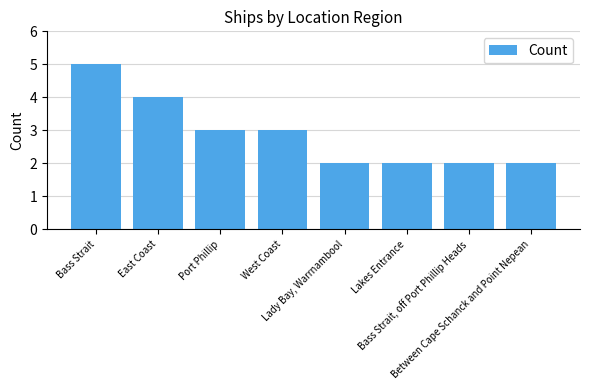

Reading left to right, what are all the values shown in this chart?

Bass Strait=5	East Coast=4	Port Phillip=3	West Coast=3	Lady Bay, Warrnambool=2	Lakes Entrance=2	Bass Strait, off Port Phillip Heads=2	Between Cape Schanck and Point Nepean=2